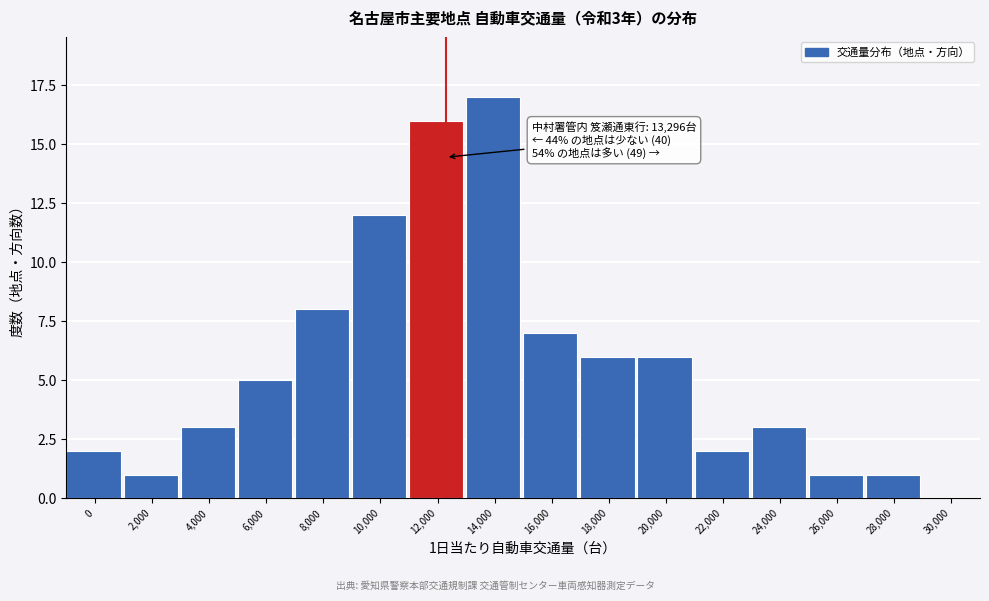

Reading left to right, what are all the values shown in this chart?

0=2	2,000=1	4,000=3	6,000=5	8,000=8	10,000=12	12,000=16	14,000=17	16,000=7	18,000=6	20,000=6	22,000=2	24,000=3	26,000=1	28,000=1	30,000=0